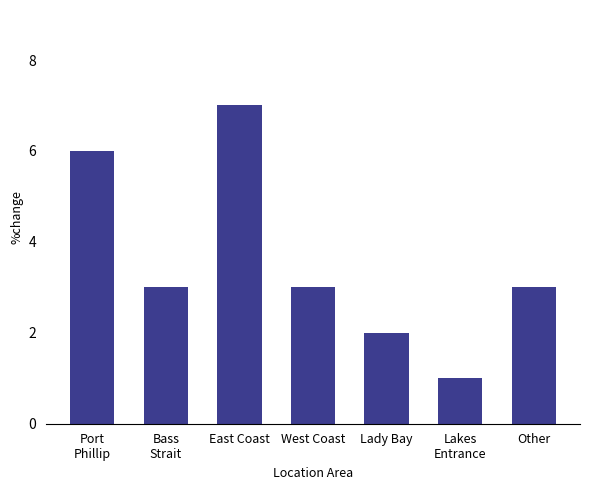

What is the difference between the maximum and minimum values?

6